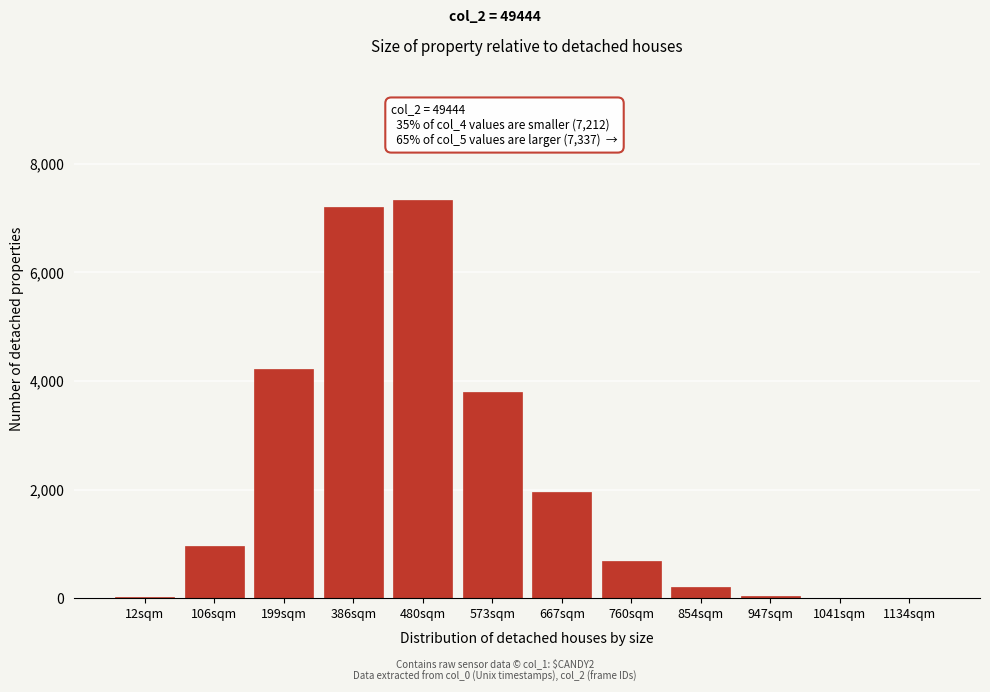

True or false: the data shows 7212 at 386sqm.

True